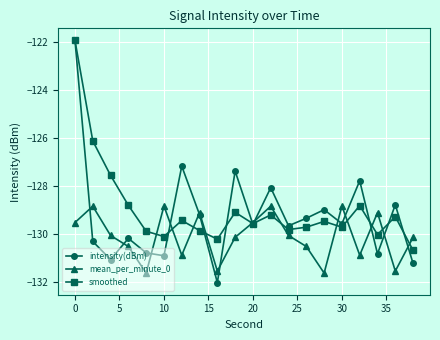

How many lines are shown in the chart?

3